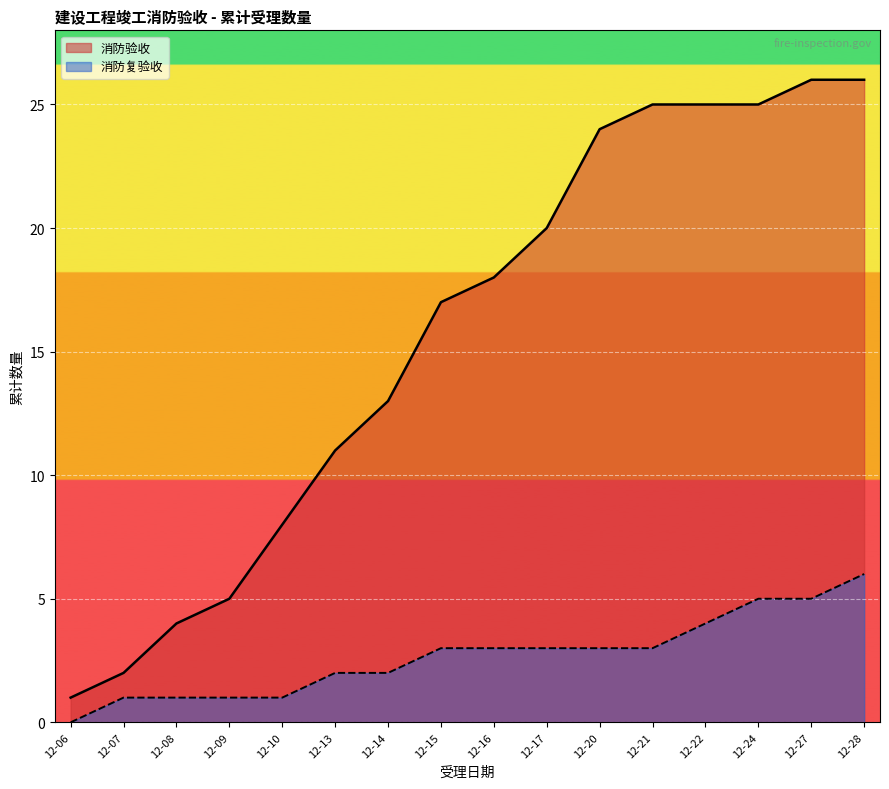

Which series changed the most between 12-15 and 12-20?

消防验收